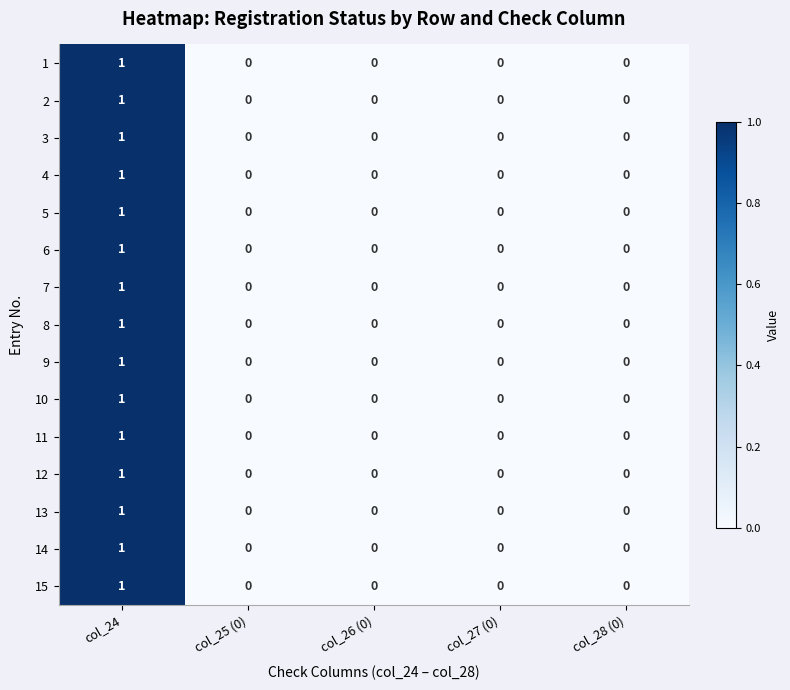

The 15 series shows -1 at col_28 (0). True or false?

False